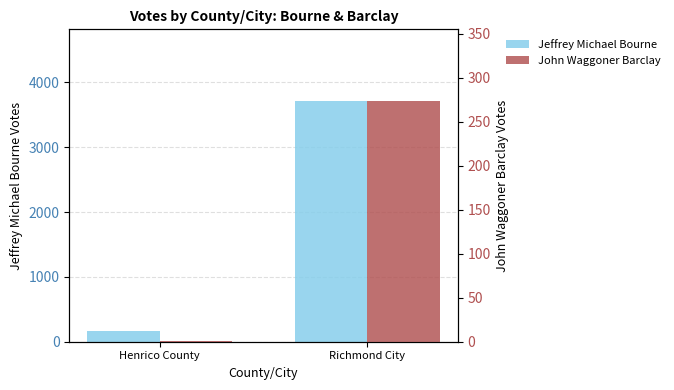

What is the difference between the maximum and minimum values in the John Waggoner Barclay series?

272